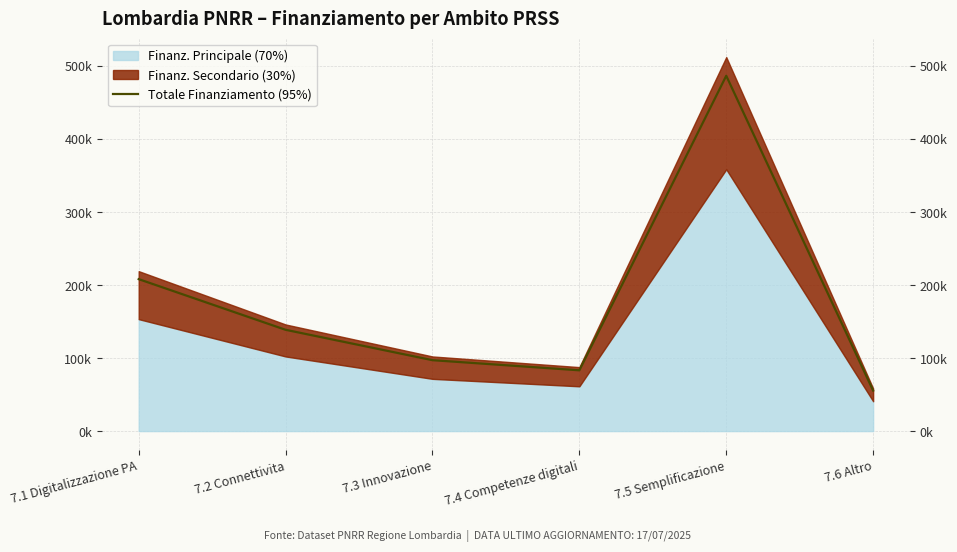

At which category does the chart reach its minimum across all series?

7.6 Altro